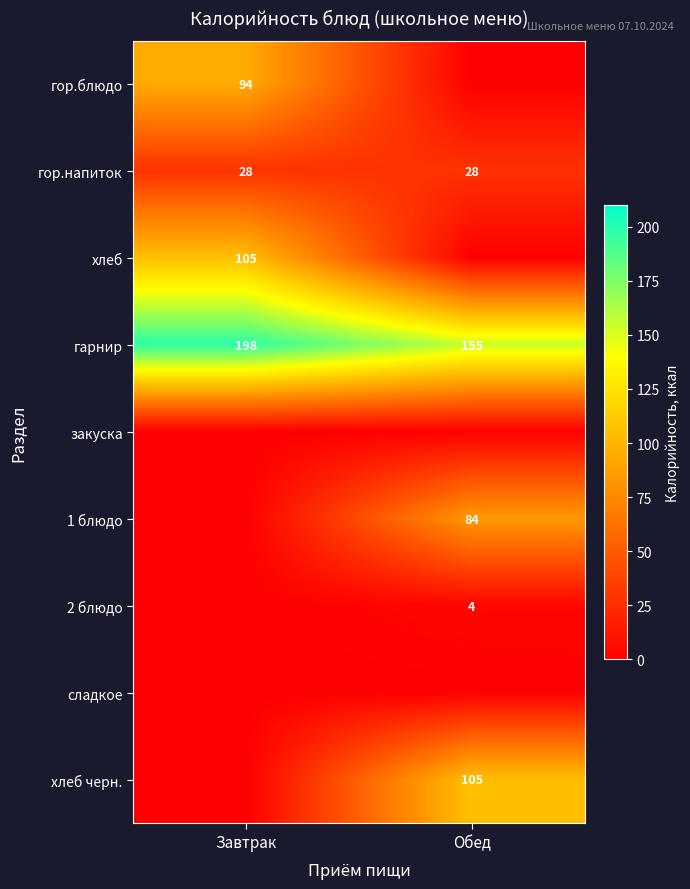

At which category does the chart reach its minimum across all series?

Обед